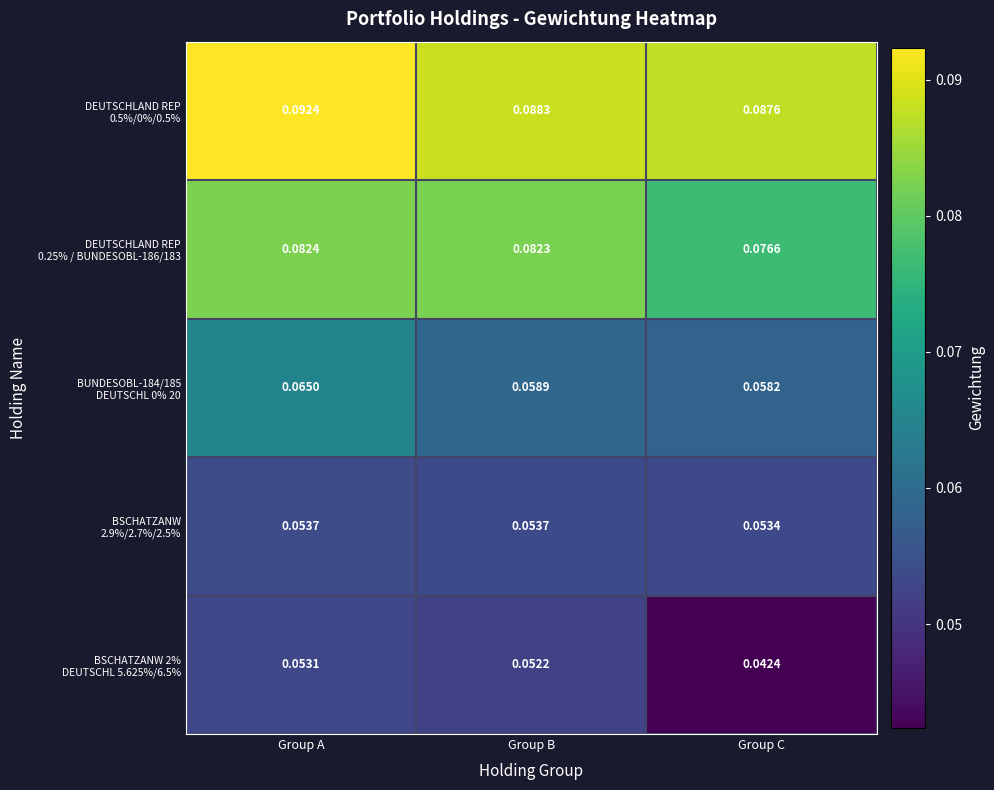

Which category has the highest value across all series?

Group A